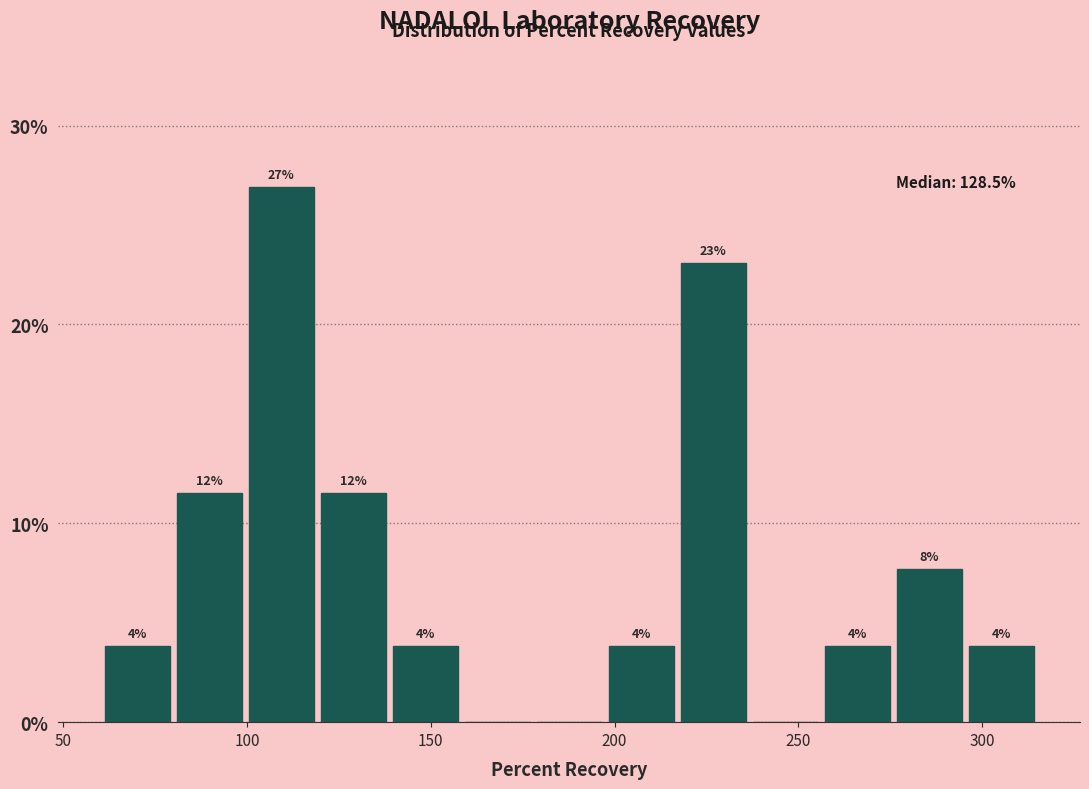

Read against the x-axis, roughly where is the centre of the tallest bar?

110